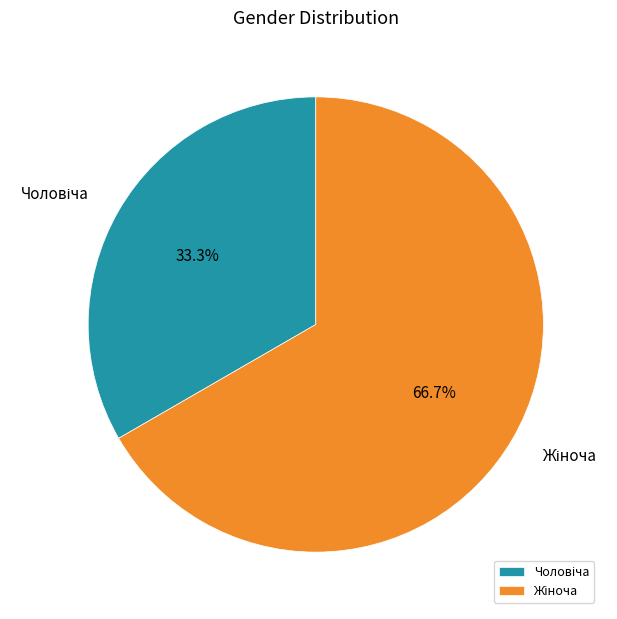

Is there a majority slice in this chart?

Yes